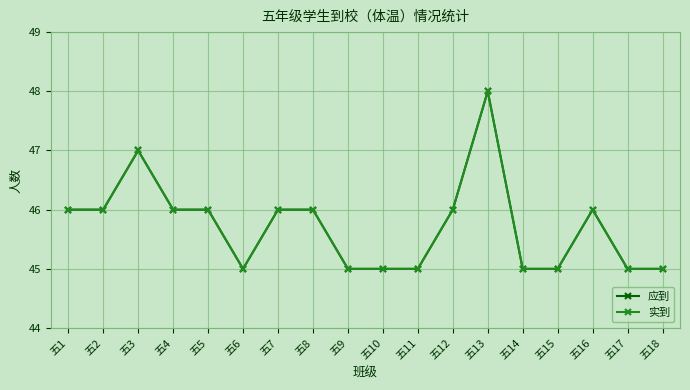

Does the chart have visible grid lines?

Yes